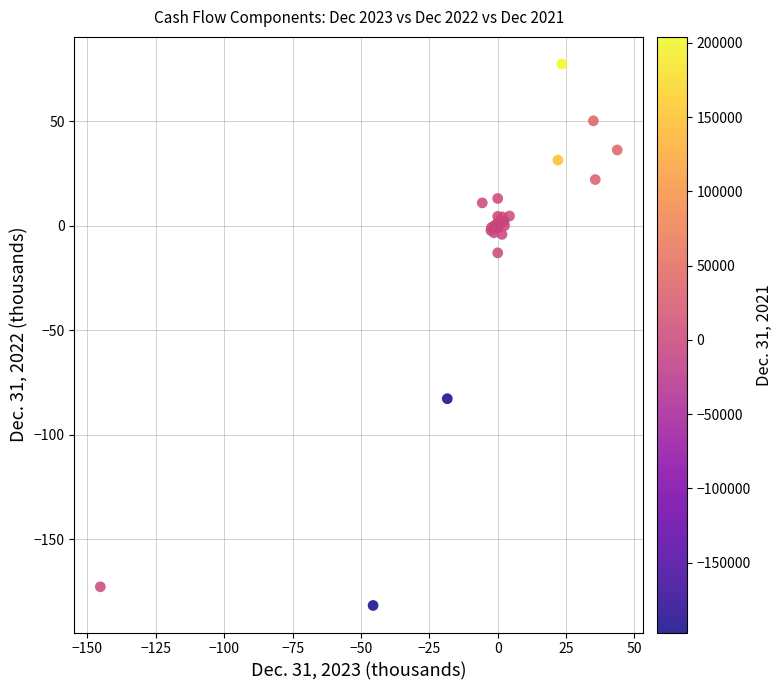

What Y value in the scatter plot is closest to -52?

-82.7